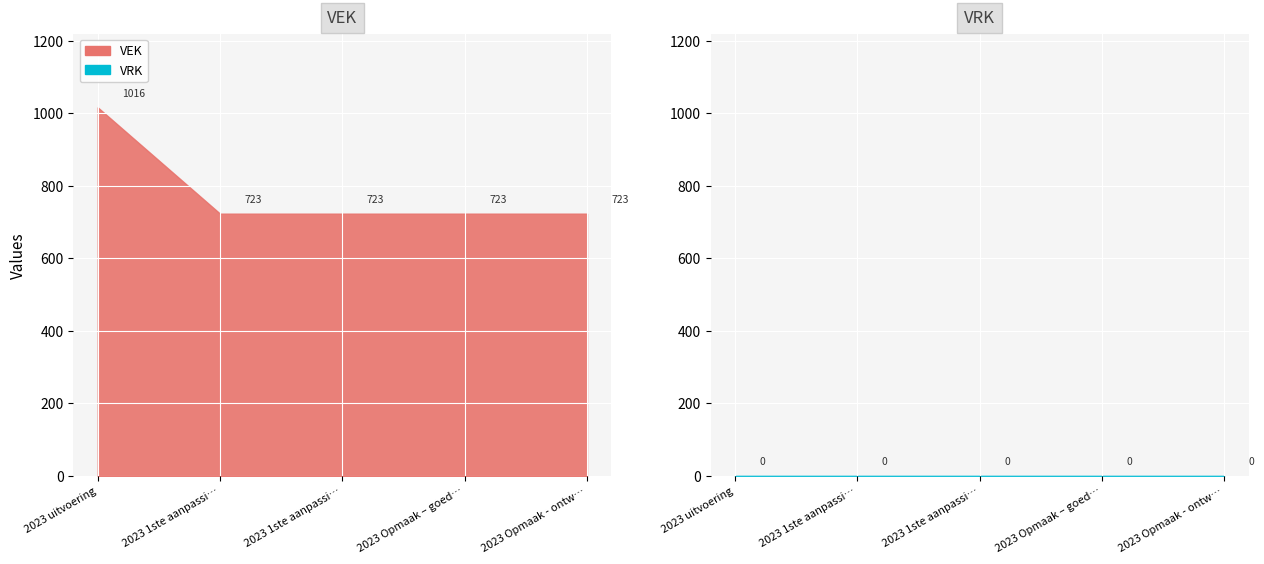

True or false: VRK has a value of 0 at 2023 1ste aanpassing – ontwerp.

True